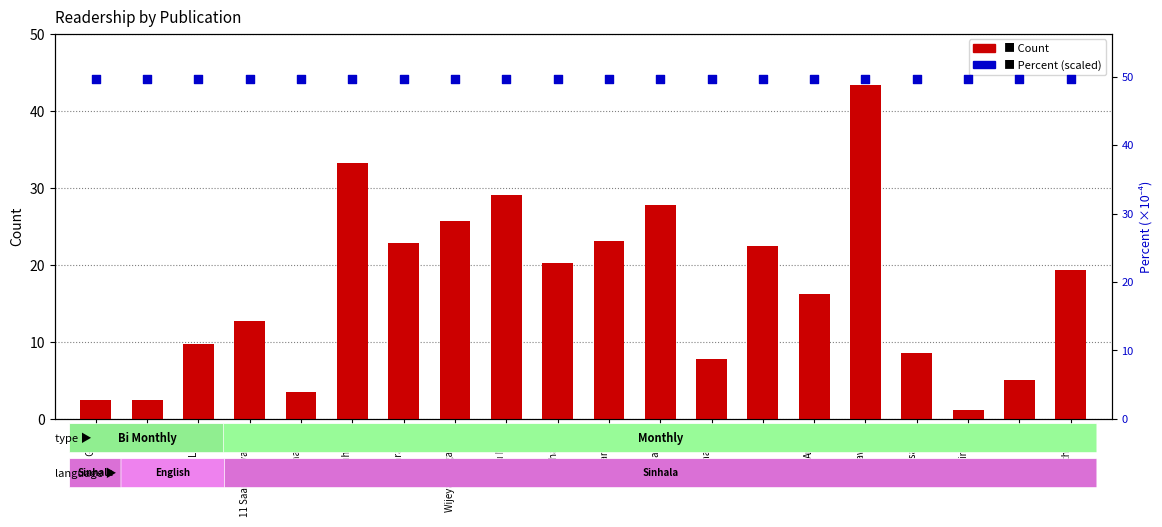

Which series contains the highest Y value?

Percent